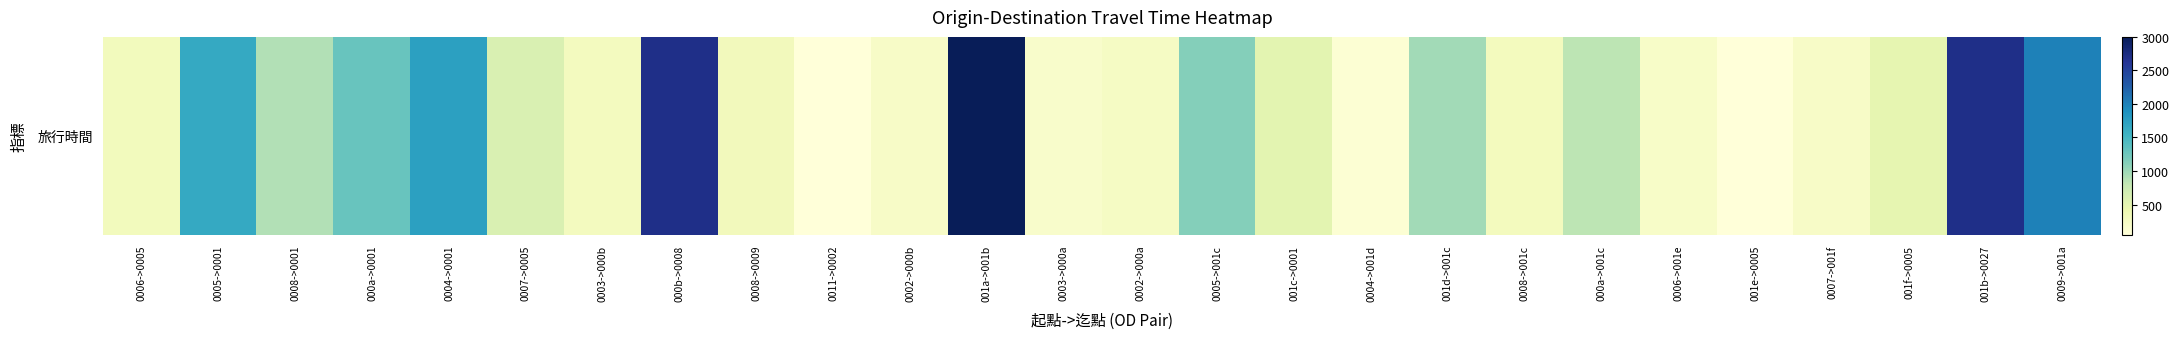

What is the change in value from 0003->000a to 0009->001a?

+1824